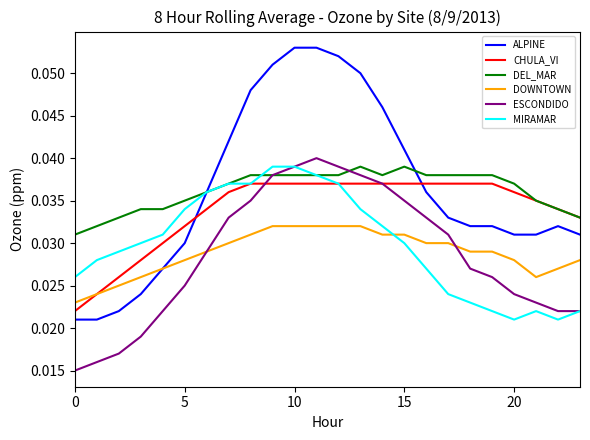

Which series has the widest spread of values?

ALPINE